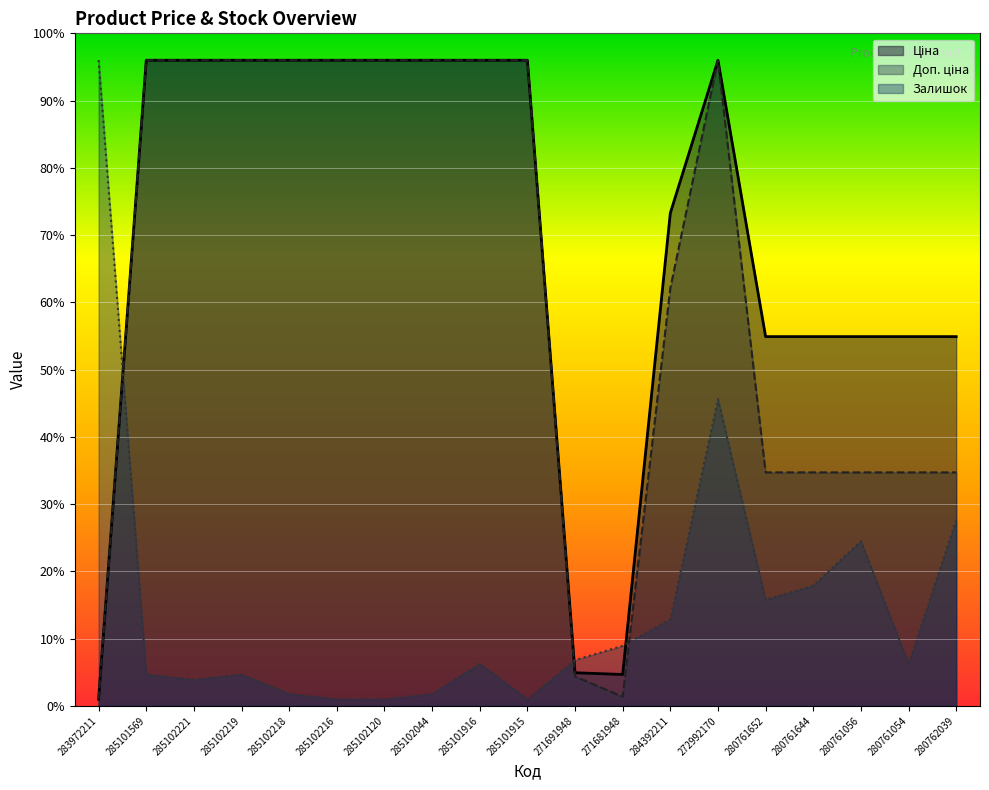

Where do Ціна and Залишок first cross each other?

283972211 and 285101569